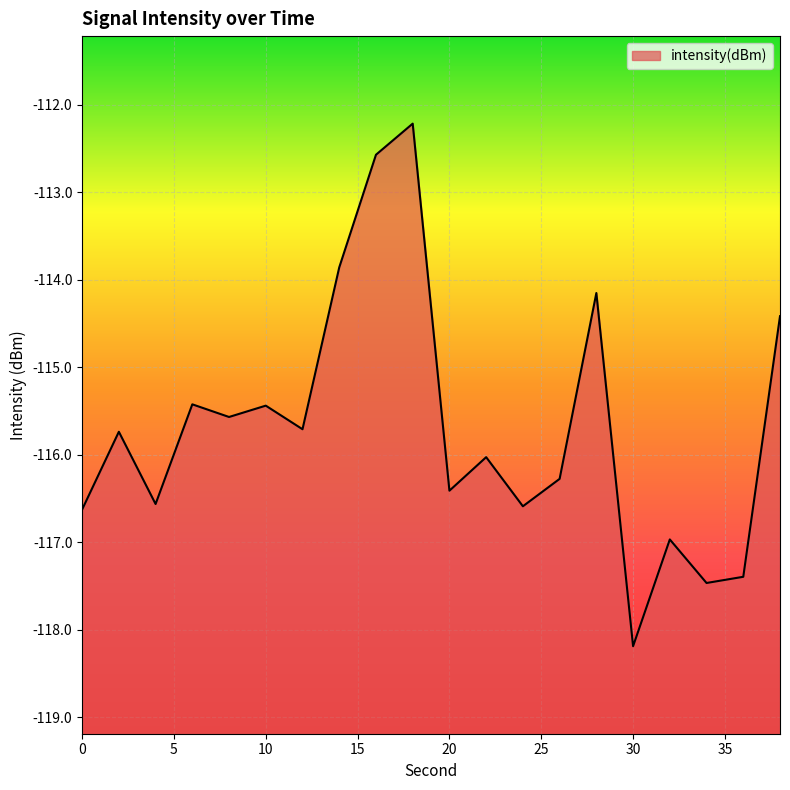

Does the chart display data point markers on the line(s)?

No